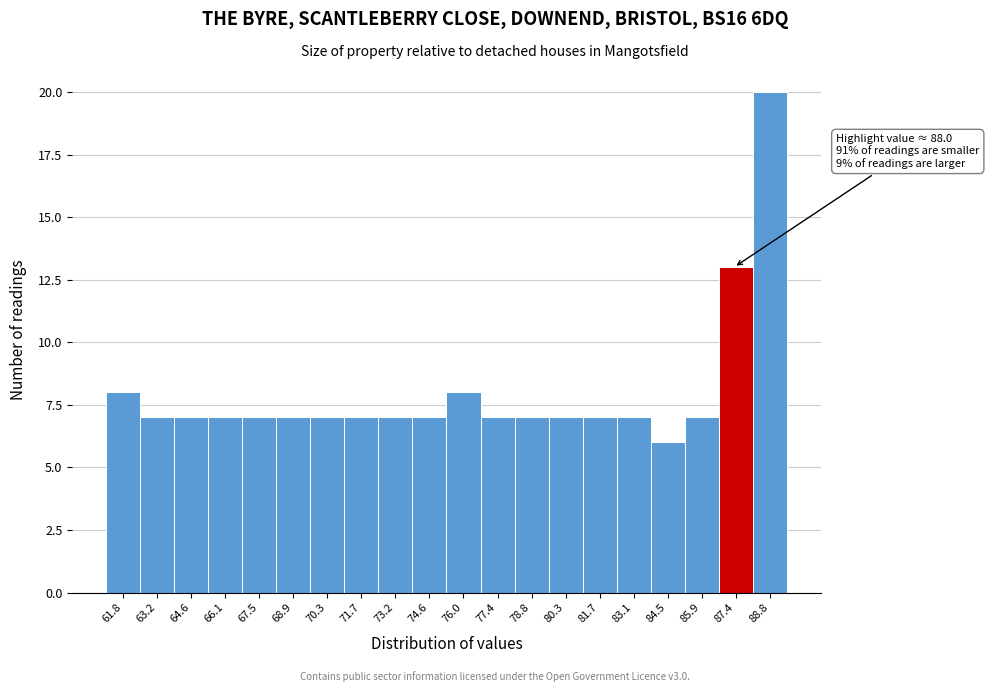

Reading left to right, what are all the values shown in this chart?

61.8=8	63.2=7	64.6=7	66.1=7	67.5=7	68.9=7	70.3=7	71.7=7	73.2=7	74.6=7	76.0=8	77.4=7	78.8=7	80.3=7	81.7=7	83.1=7	84.5=6	85.9=7	87.4=13	88.8=20